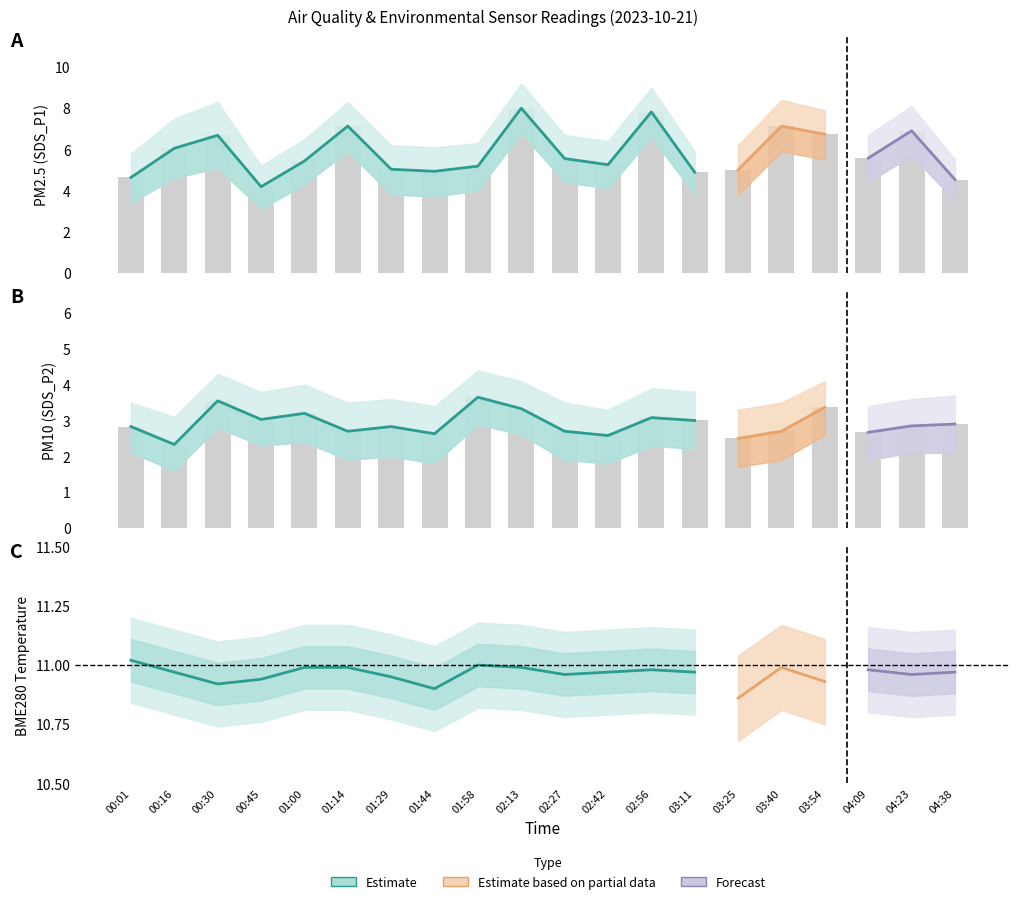

Where does the SDS_P1 series first go above 5?

00:16